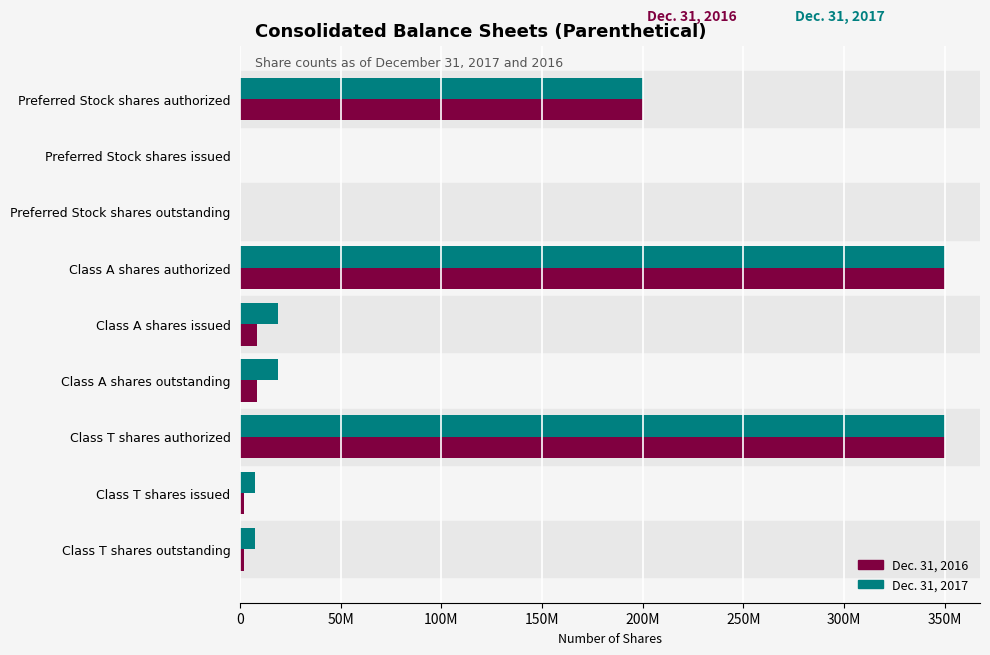

Rank the series by their maximum value, from lowest to highest.

Dec. 31, 2016, Dec. 31, 2017